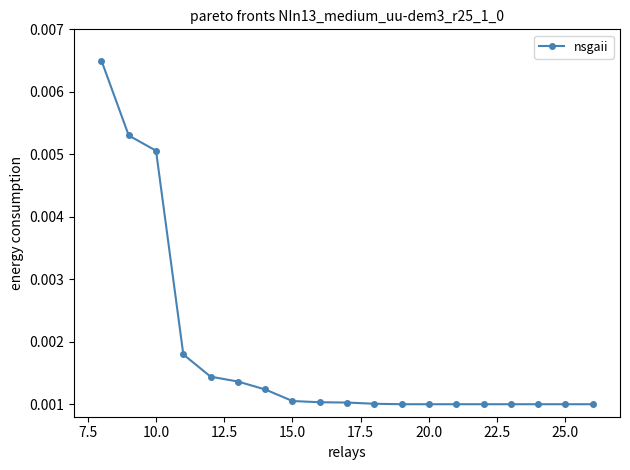

Does the chart have visible grid lines?

No